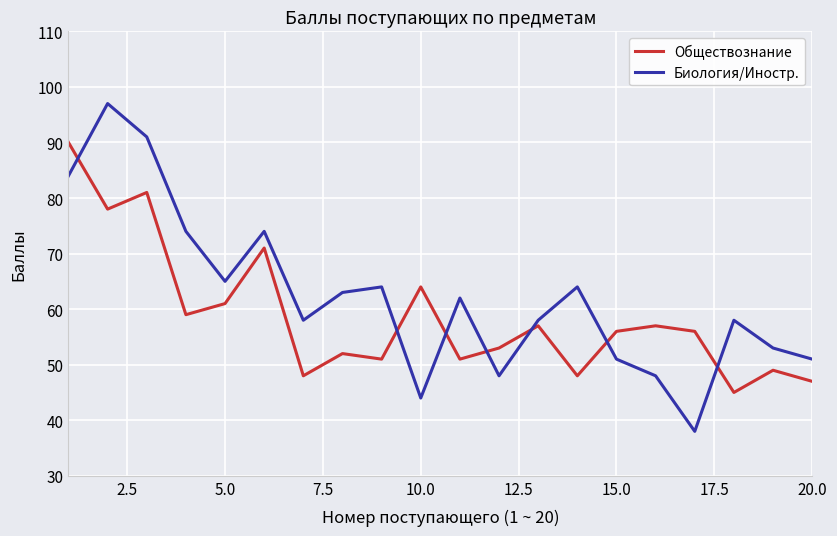

Which series has the widest spread of values?

Биология/Иностр.